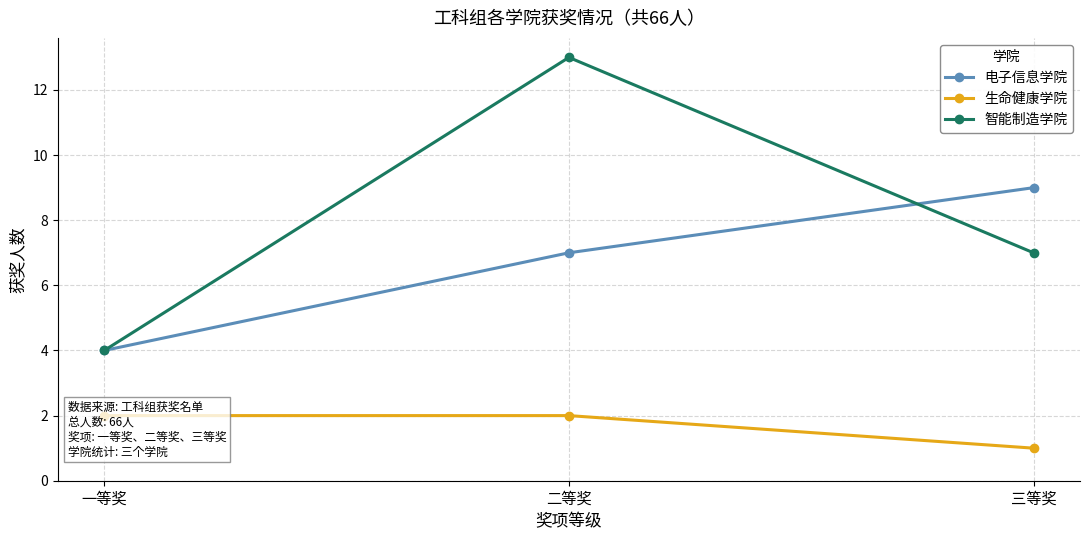

How many distinct data groups are displayed?

3